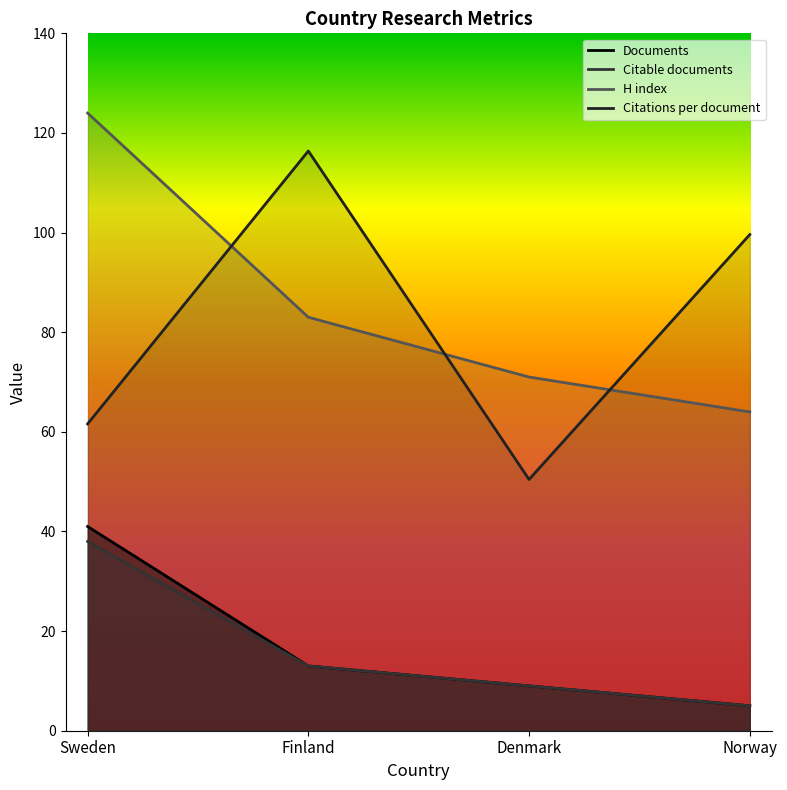

Rank the series at Denmark from highest to lowest value.

H index, Citations per document, Documents, Citable documents